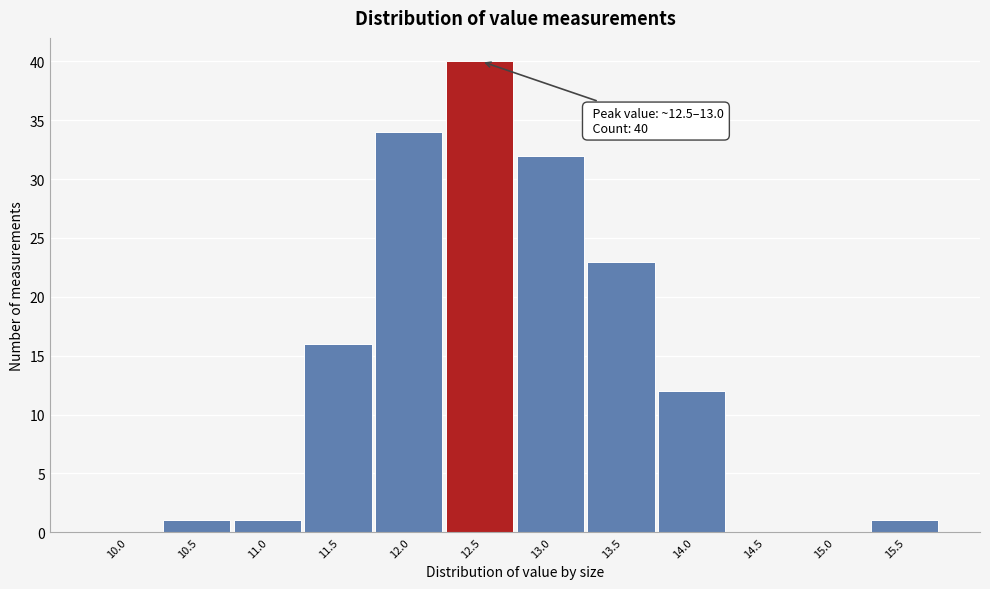

Reading right to left, transcribe all the data shown in this chart.

15.5=1	15.0=0	14.5=0	14.0=12	13.5=23	13.0=32	12.5=40	12.0=34	11.5=16	11.0=1	10.5=1	10.0=0